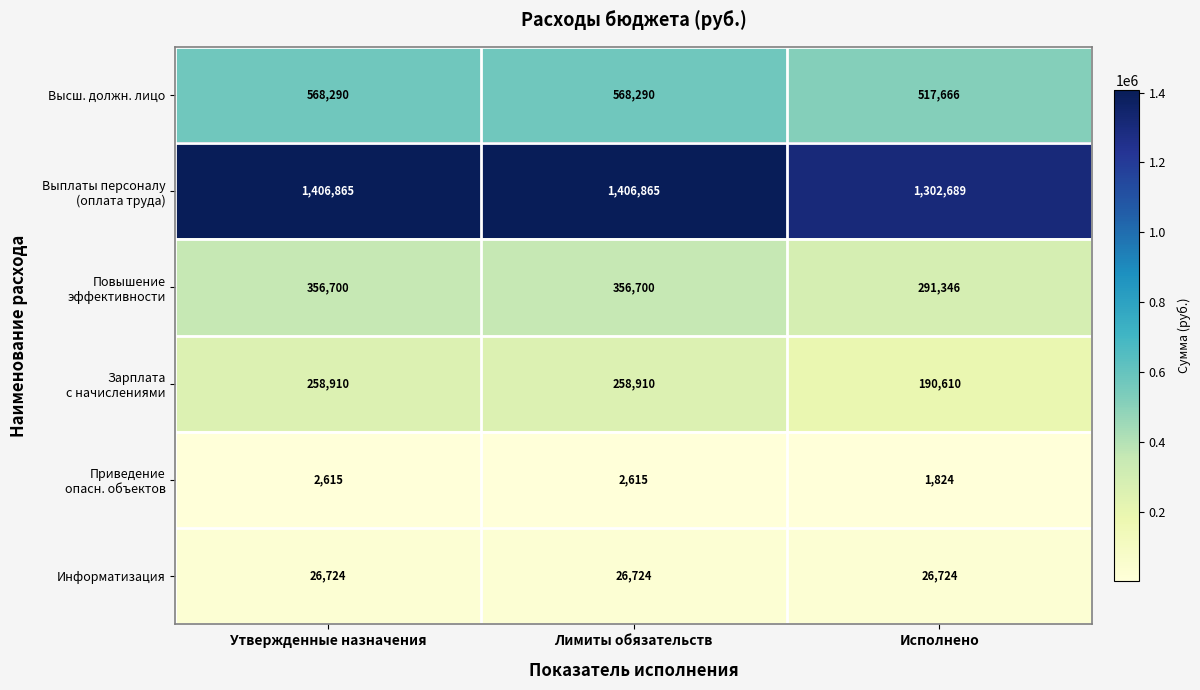

Which category has the lowest value across all series?

Исполнено